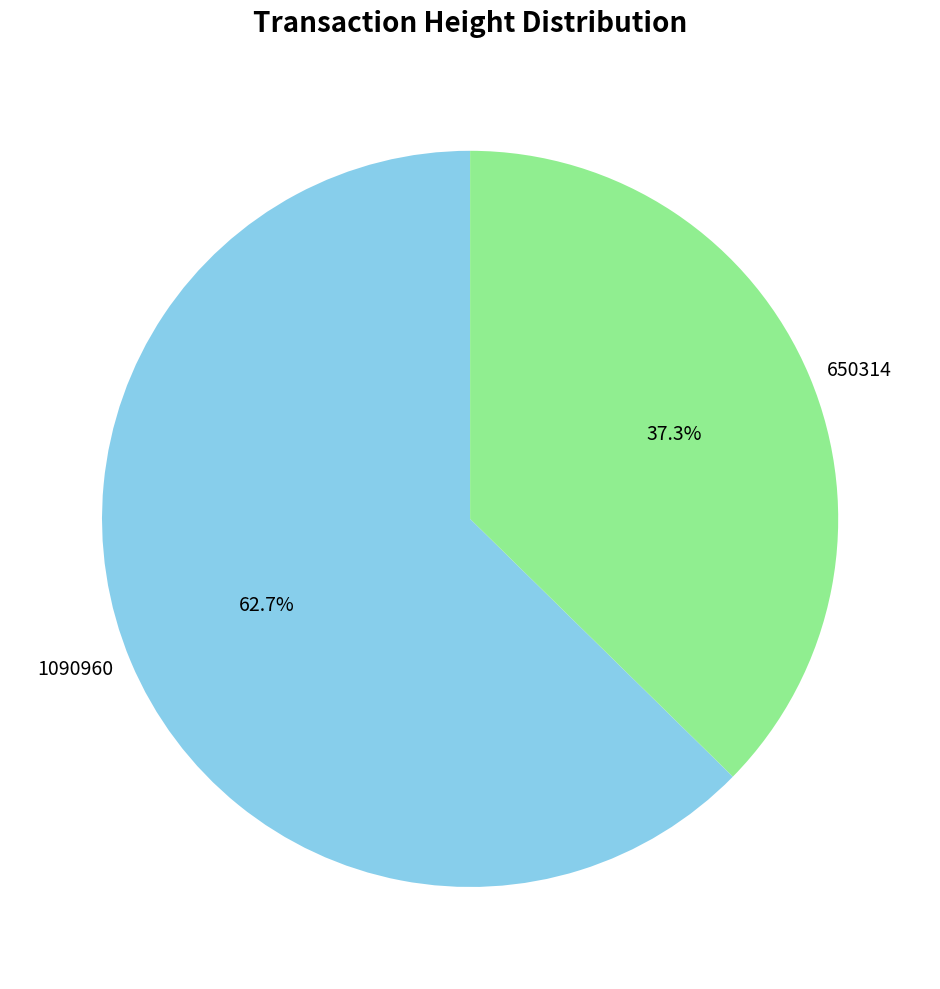

The 650314 slice represents 37% of the pie. True or false?

True